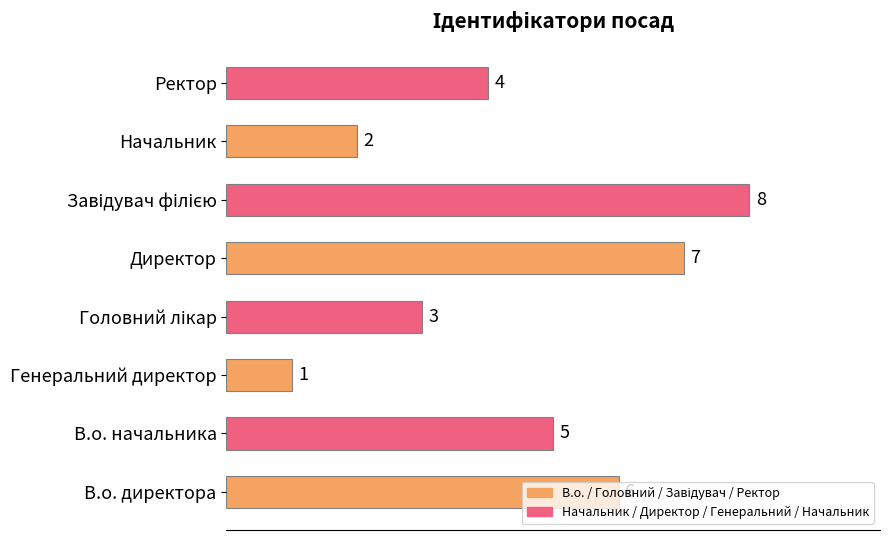

How many values are between 3 and 7?

5